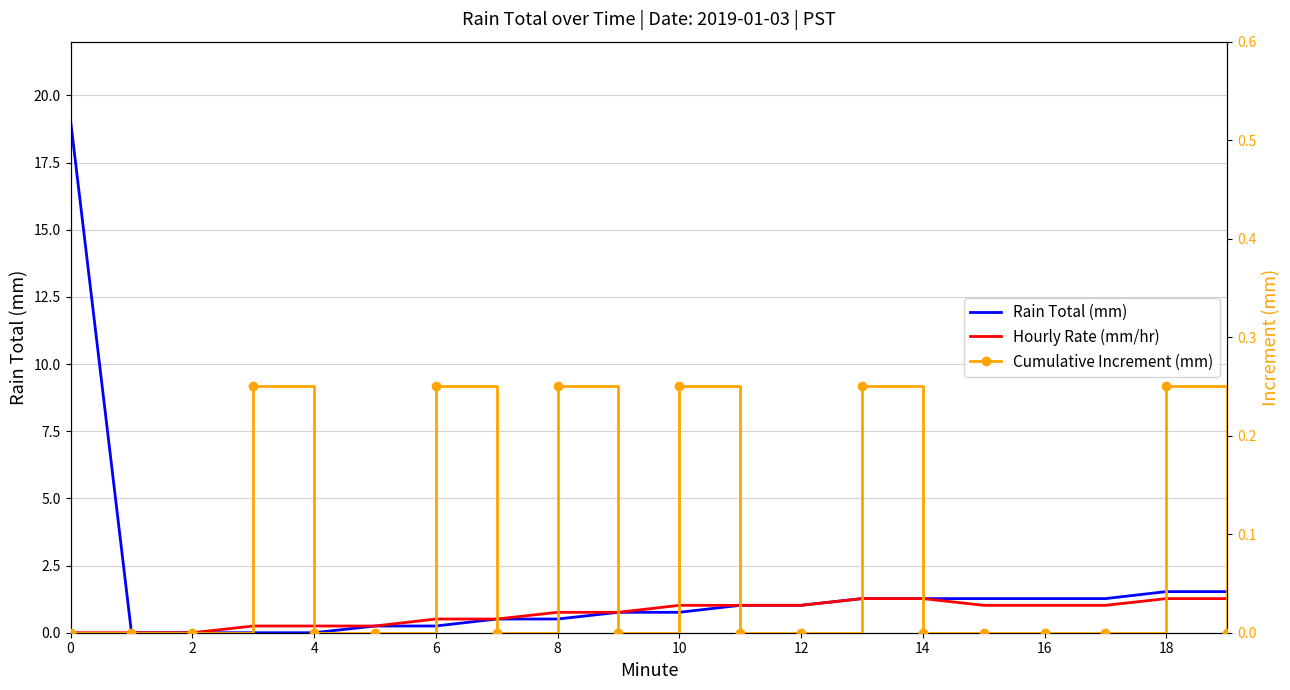

Which series has the largest total across all categories?

Rain Total (mm)